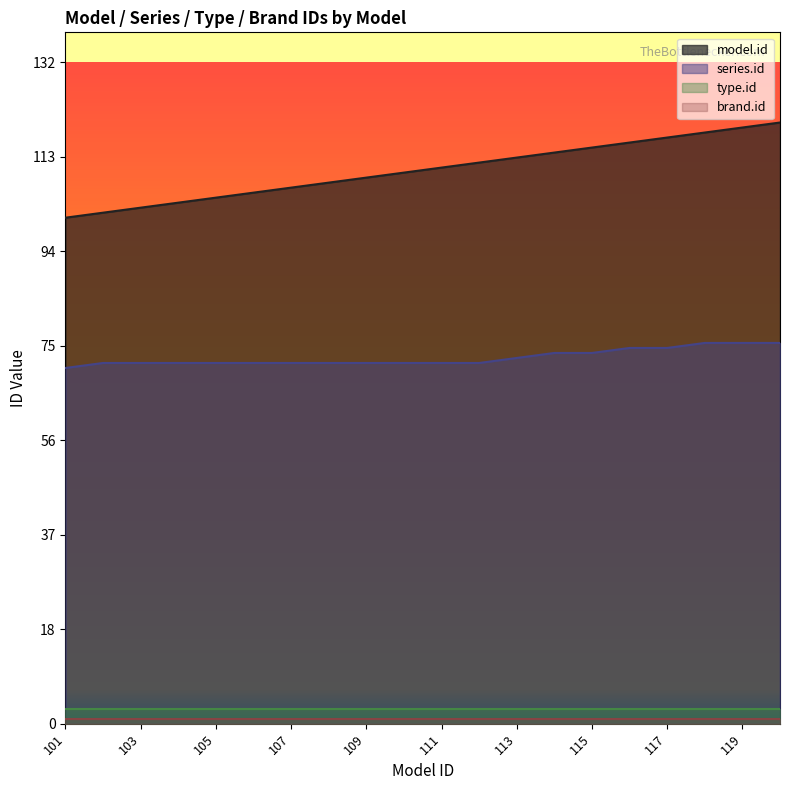

True or false: series.id and model.id cross at least once.

False